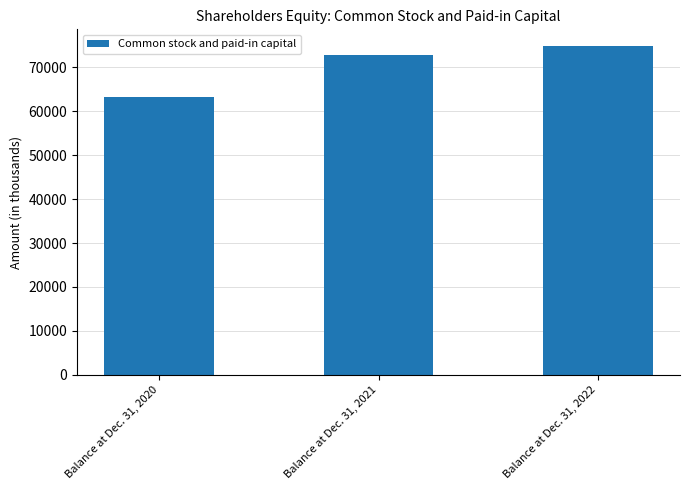

Between Balance at Dec. 31, 2020 and Balance at Dec. 31, 2022, which is larger?

Balance at Dec. 31, 2022